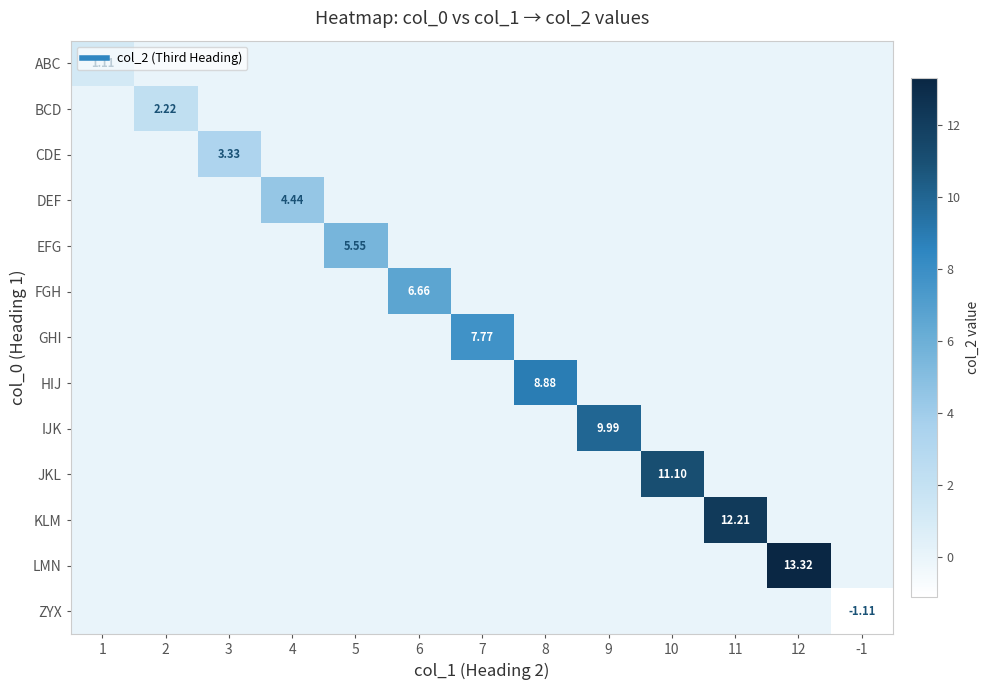

List the series in order of their peak value, highest first.

LMN, KLM, JKL, IJK, HIJ, GHI, FGH, EFG, DEF, CDE, BCD, ABC, ZYX